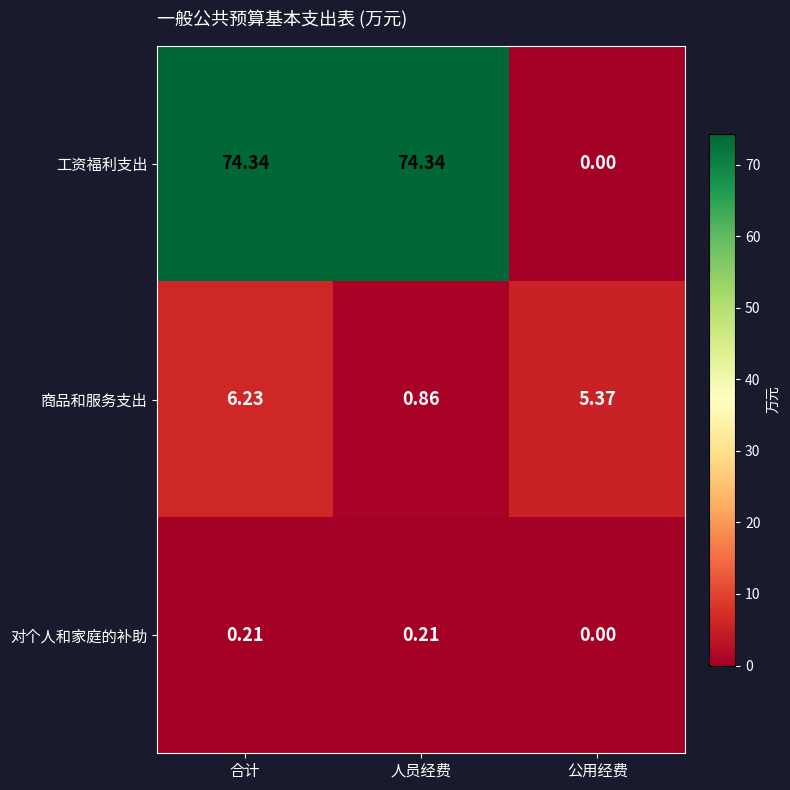

Which category has the lowest value across all series?

公用经费